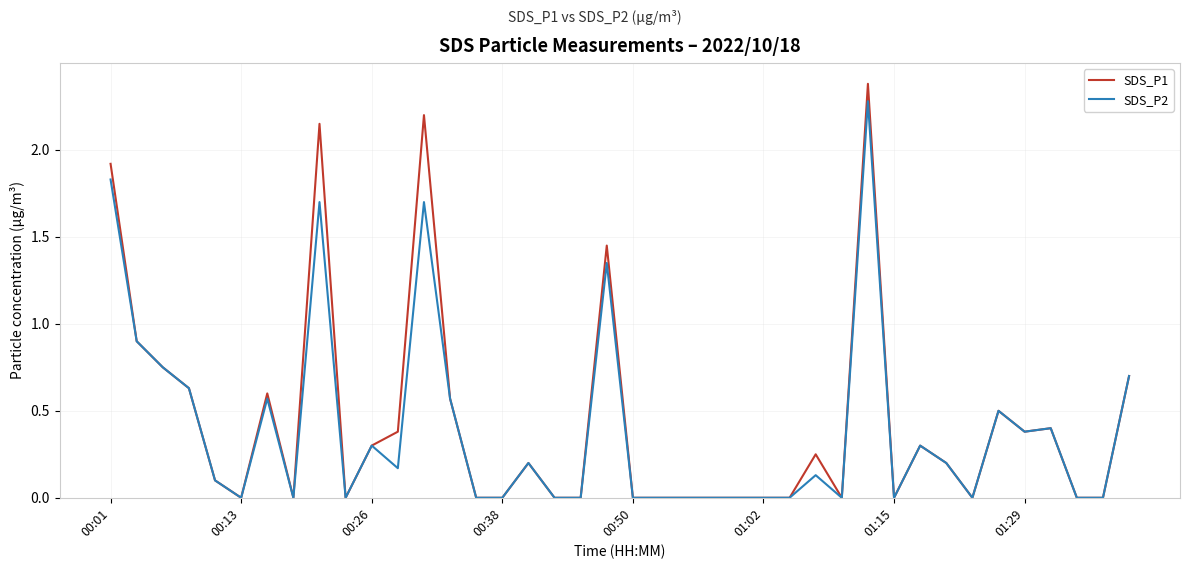

Which series has the largest range (max minus min)?

SDS_P1